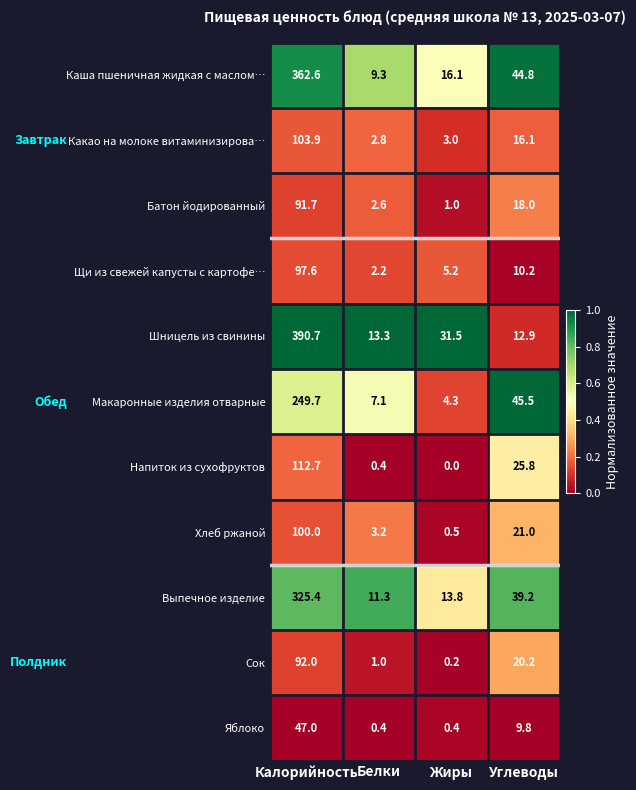

Is it true that Хлеб ржаной equals 0.5 at Жиры?

True